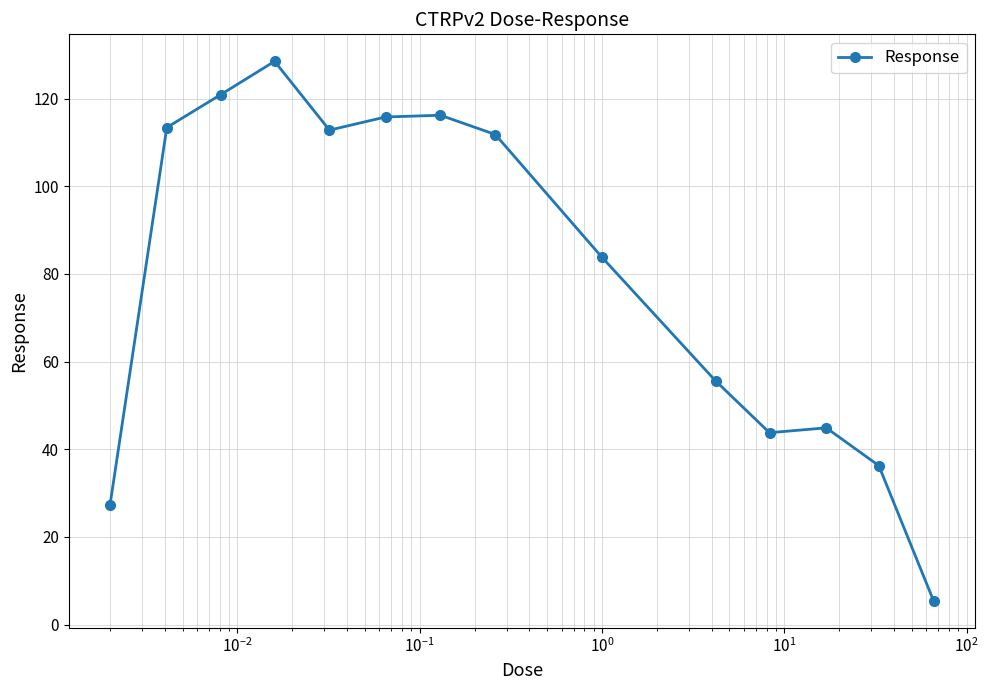

What is the sum of all values?

1116.3